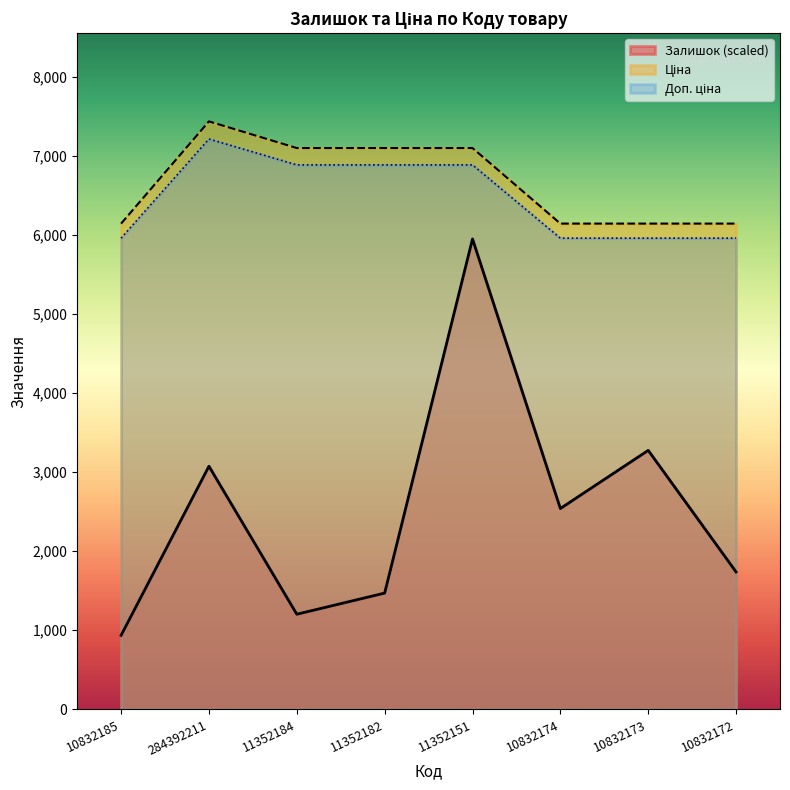

Between 284392211 and 10832174, which series saw the biggest shift?

Ціна